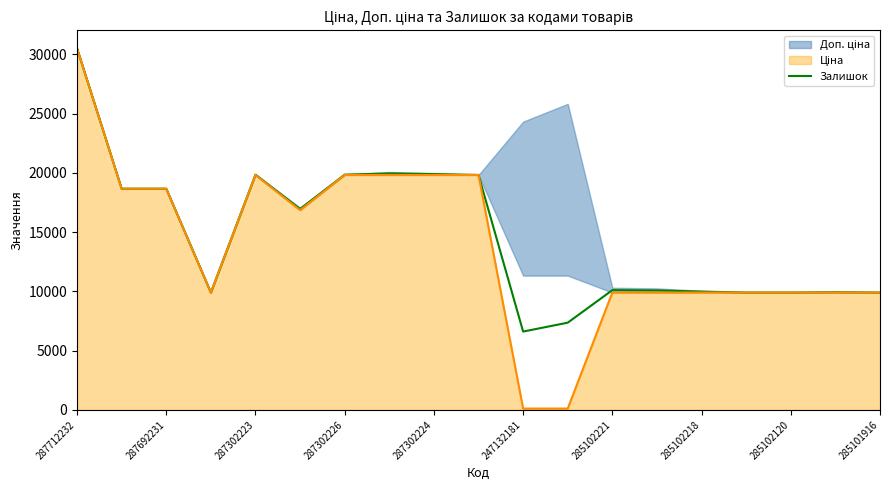

At which label does Залишок reach its minimum?

247132181